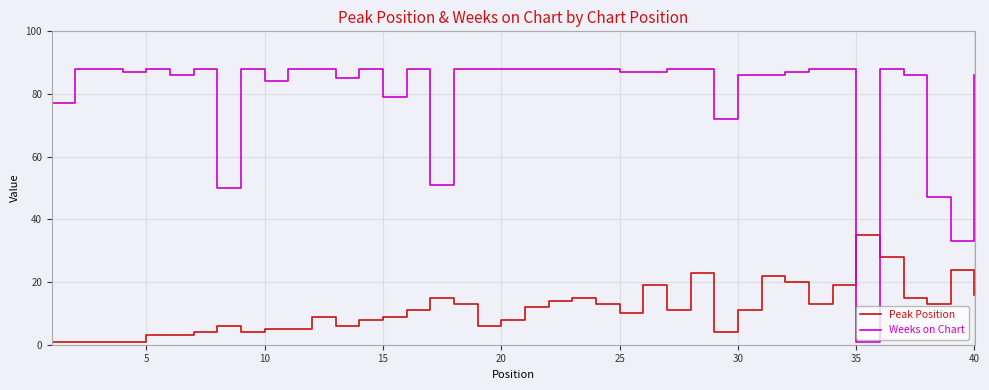

Which series has the largest total across all categories?

Weeks on Chart